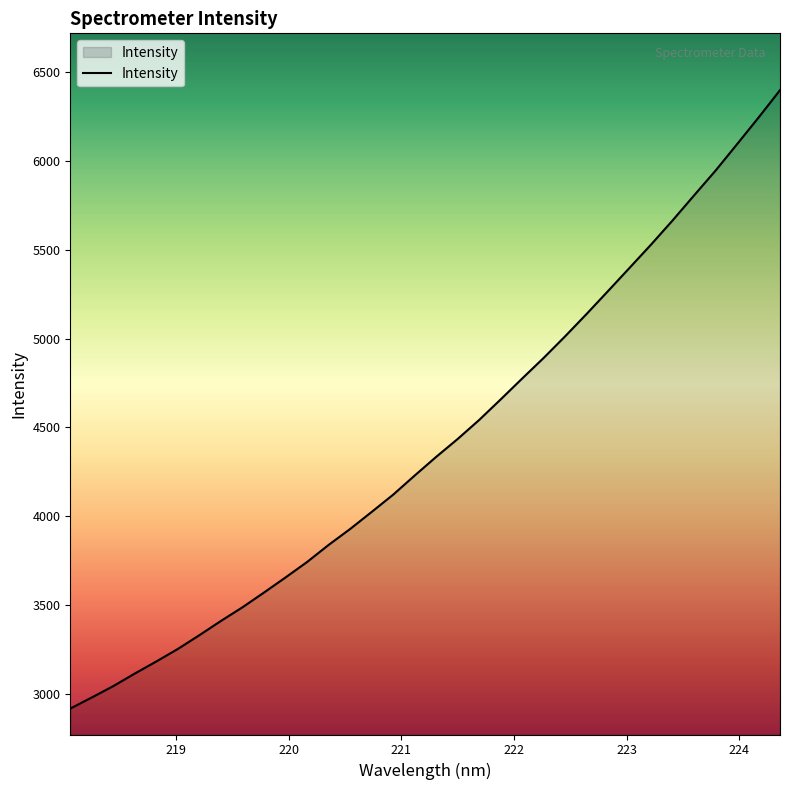

What is the minimum value shown in the chart?

2917.0